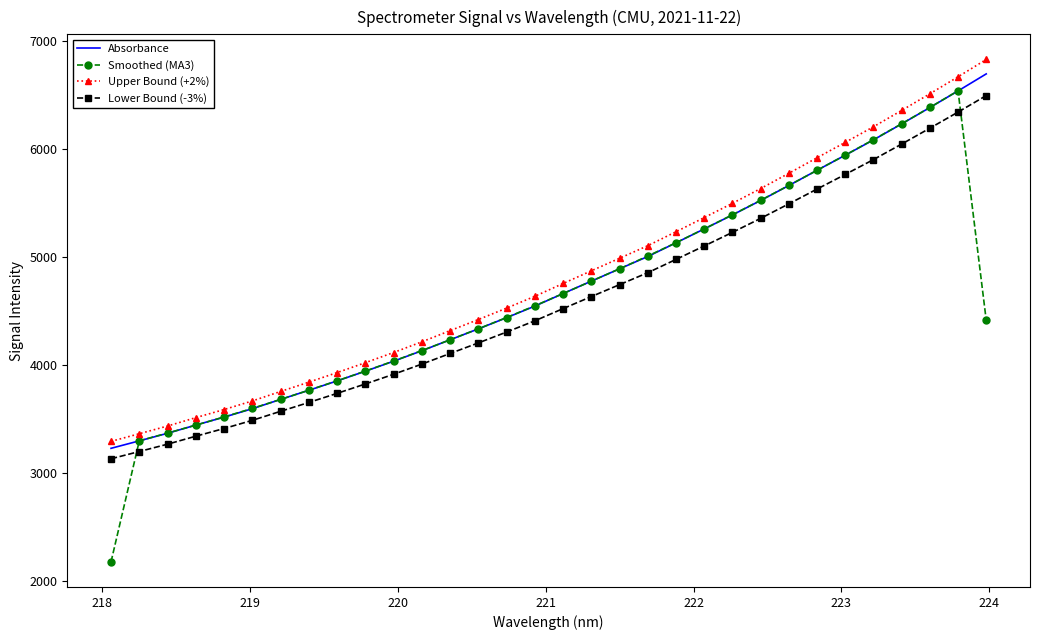

What is the lowest value of the Absorbance series?

3224.8